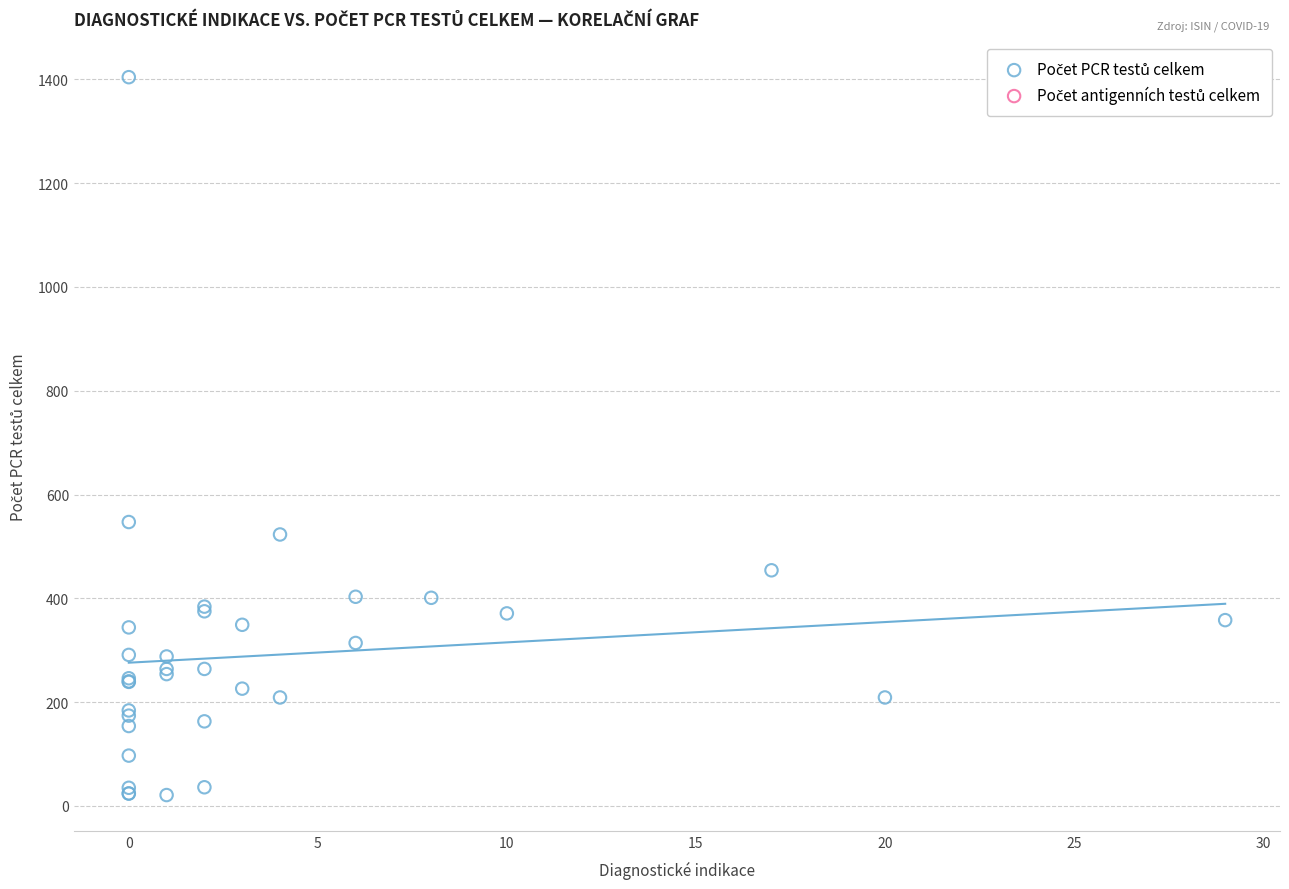

What Y value in the scatter plot is closest to 712?

547